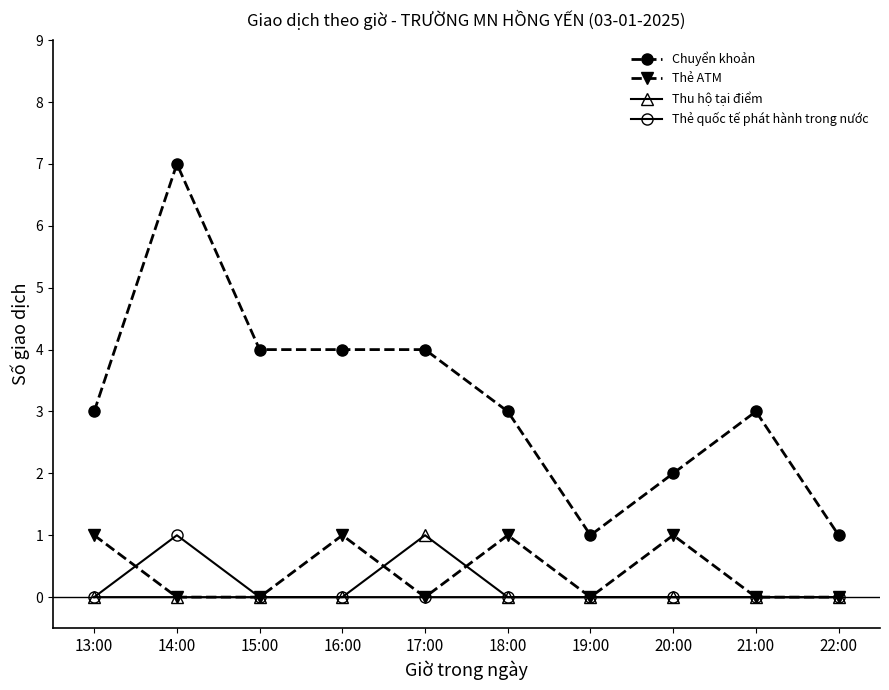

What is the maximum value for Thu hộ tại điểm?

1